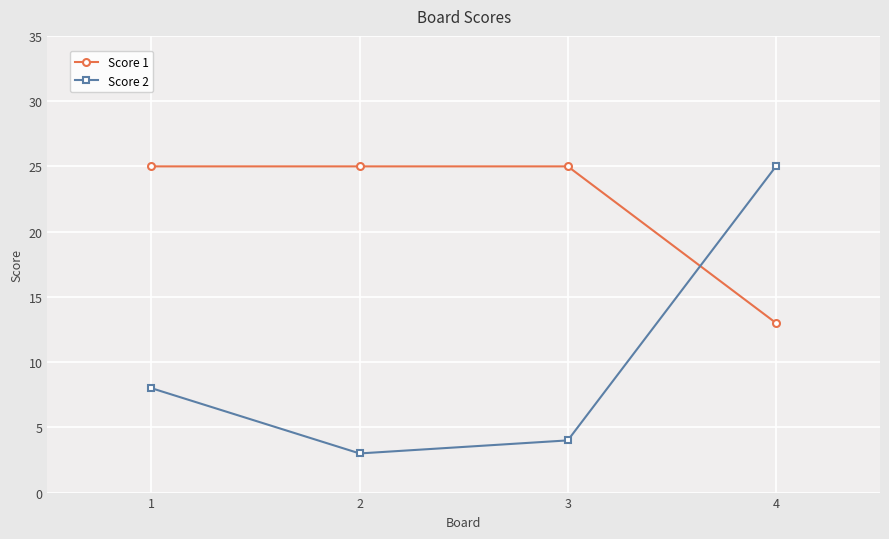

Reading left to right, extract all data points from this chart.

Score 1: 25	25	25	13
Score 2: 8	3	4	25